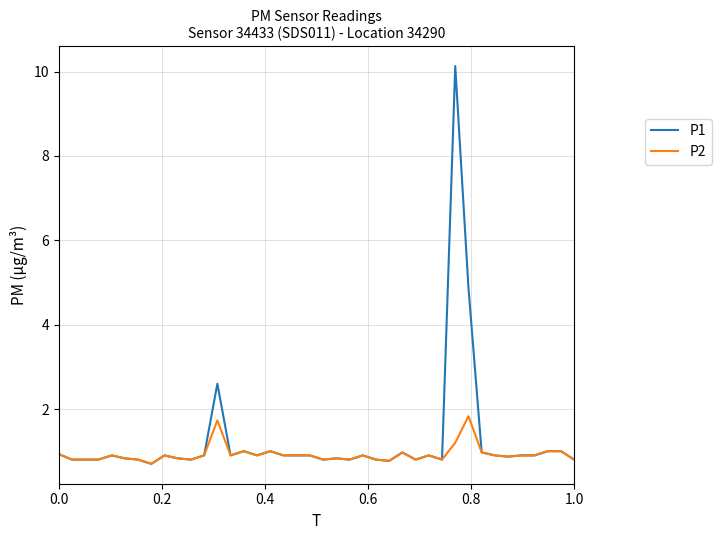

List the series in order of their peak value, lowest first.

P2, P1